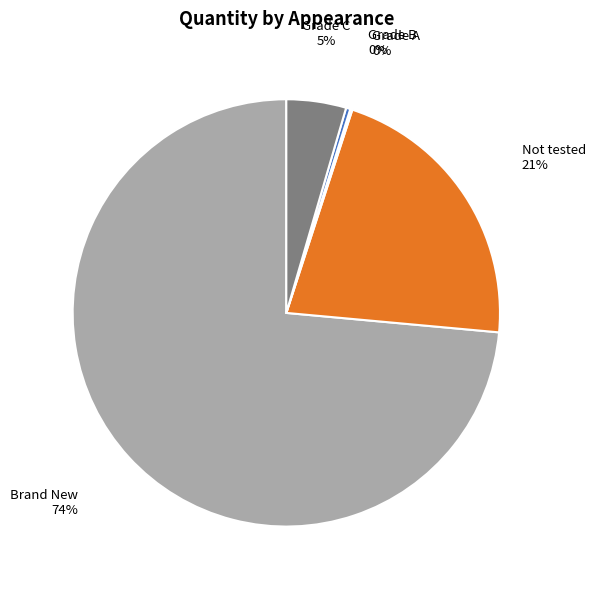

To the nearest percent, what is the average slice percentage?

20%